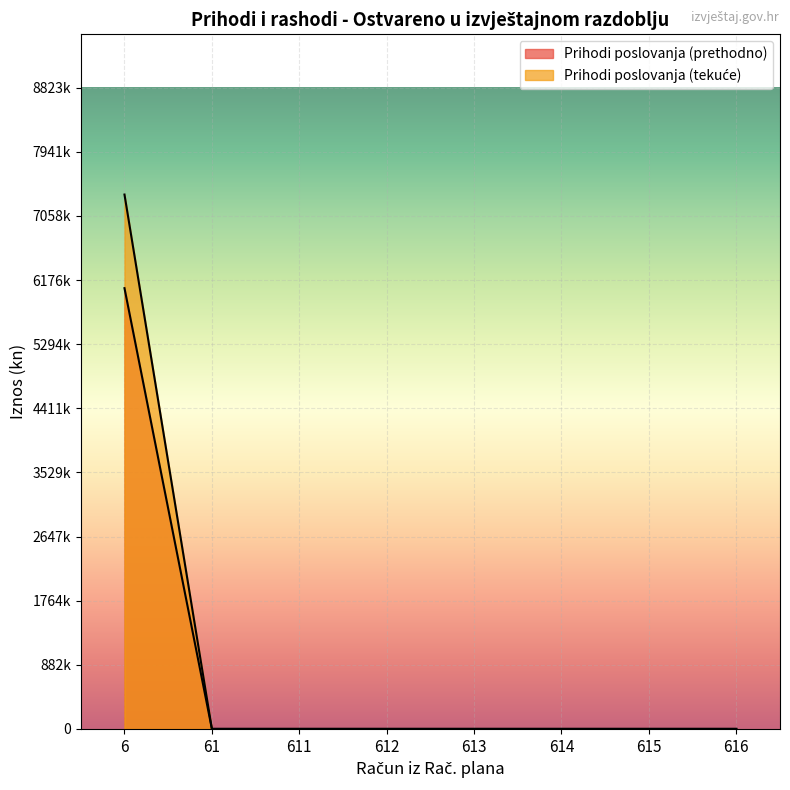

The value of Prihodi poslovanja at 612 is 0.0. True or false?

True